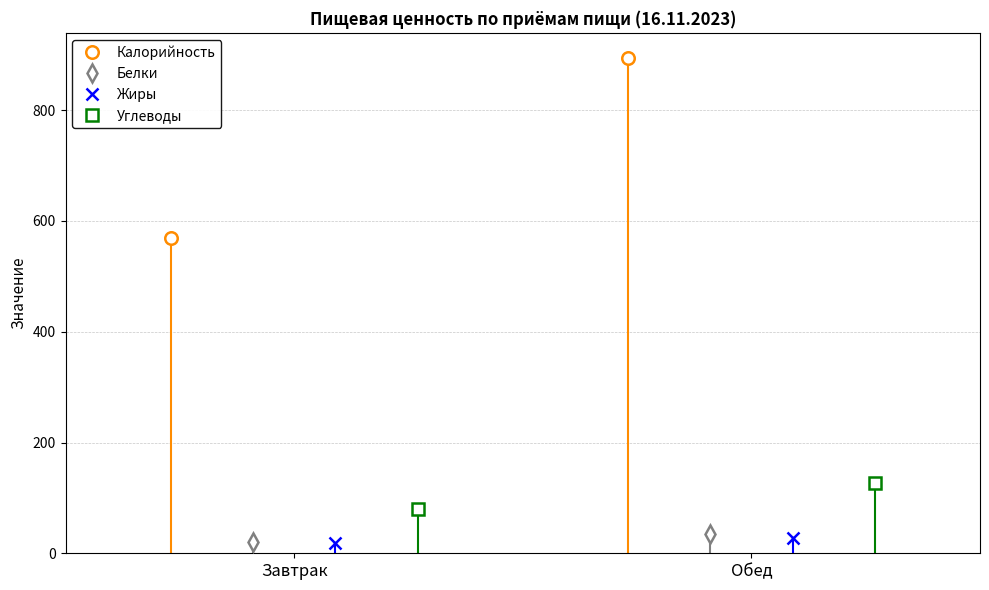

How many data points does each series have?

2